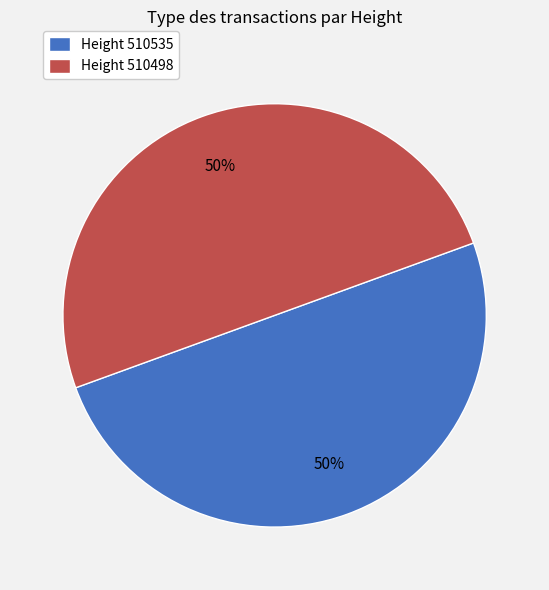

Approximately how many times larger is the value at Height 510498 compared to Height 510535?

1.0